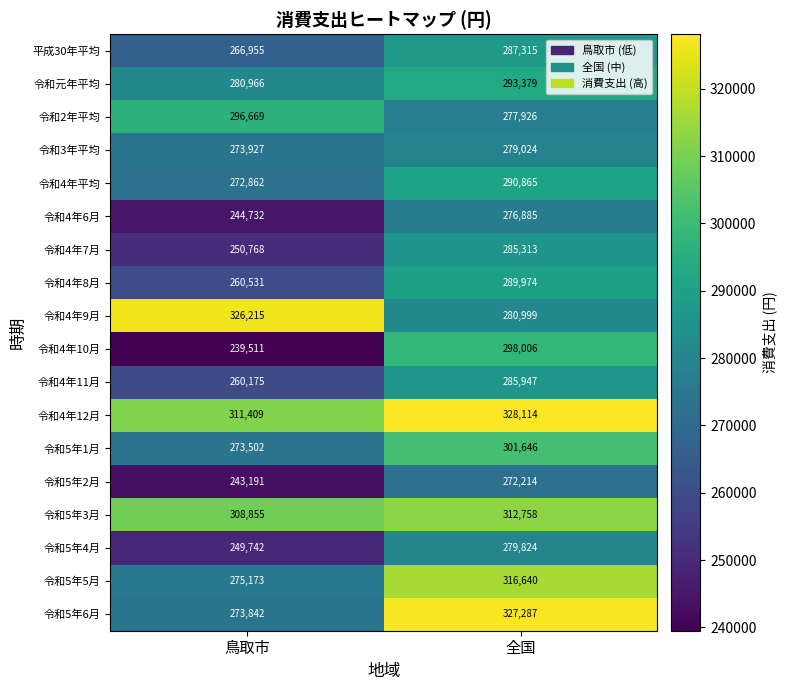

Where is 令和4年11月 nearest to the value 273061?

鳥取市